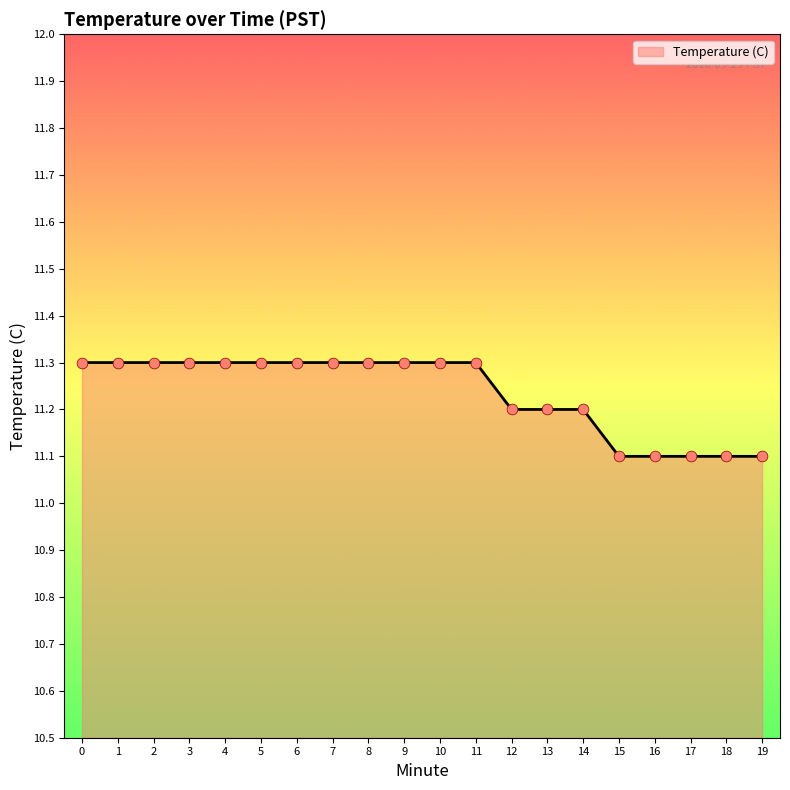

Approximately how many times larger is the value at 1 compared to 7?

1.0